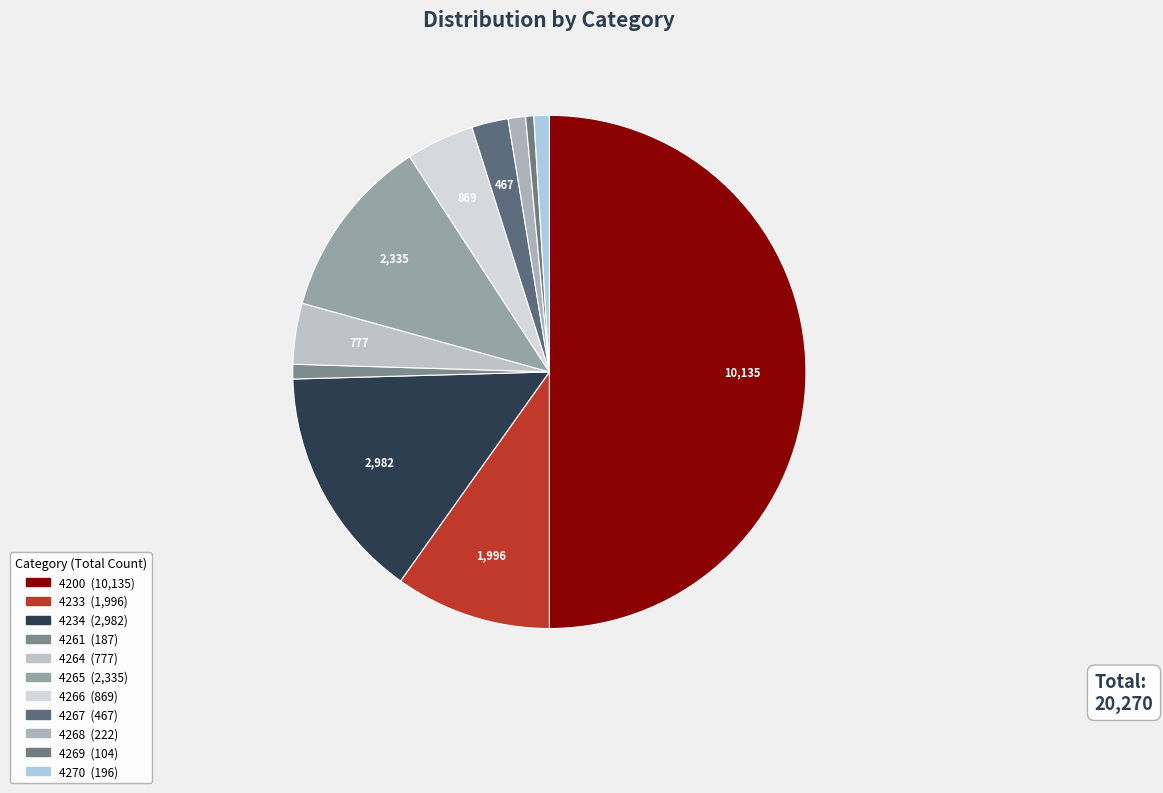

What percentage is the 4233 slice, to the nearest percent?

10%